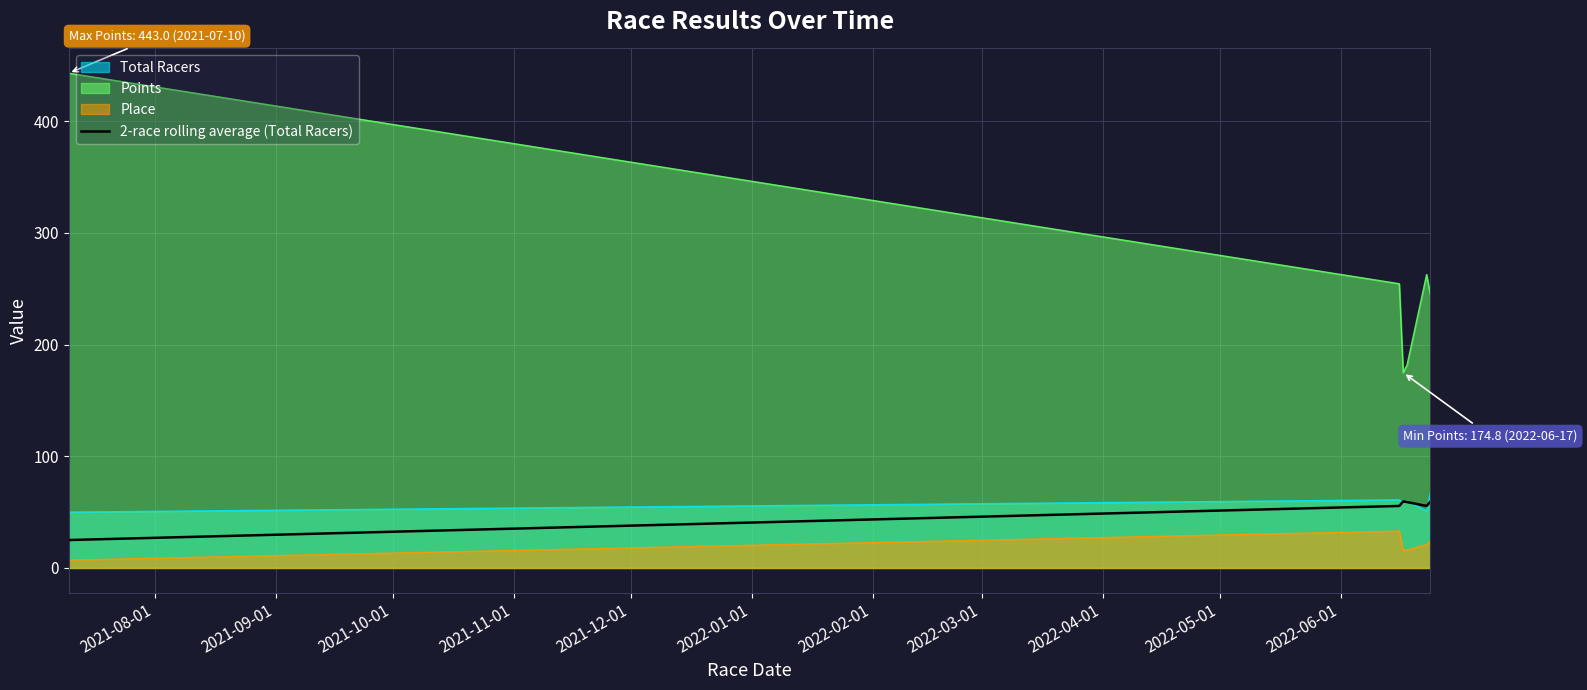

How many values are below 59?

3